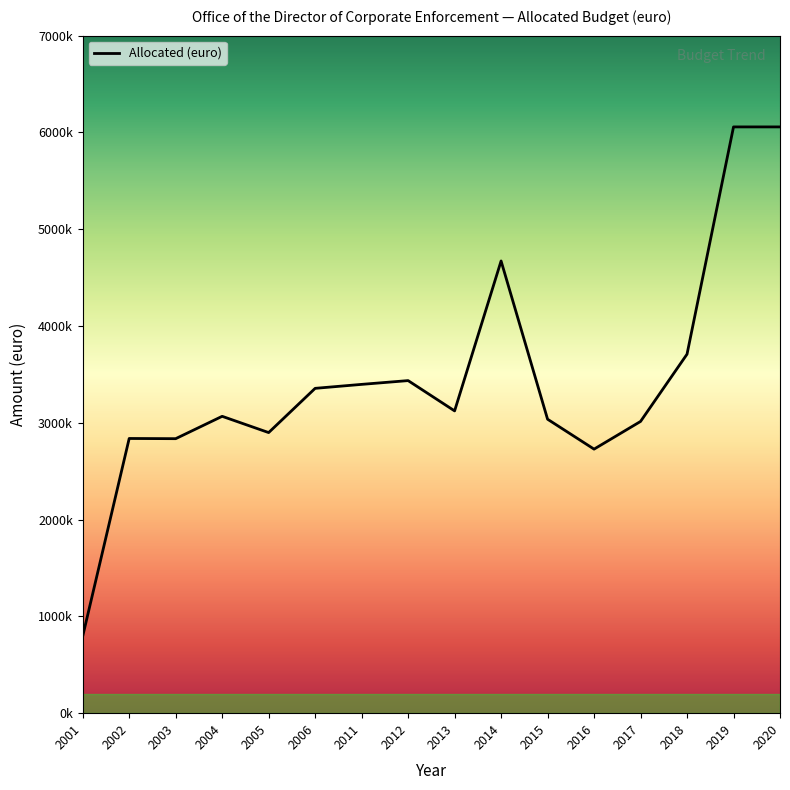

Reading right to left, extract all data points from this chart.

6057000	6057000	3709000	3014000	2728000	3037000	4672000	3123000	3436000	3397000	3356000	2899000	3067000	2836000	2838000	795000